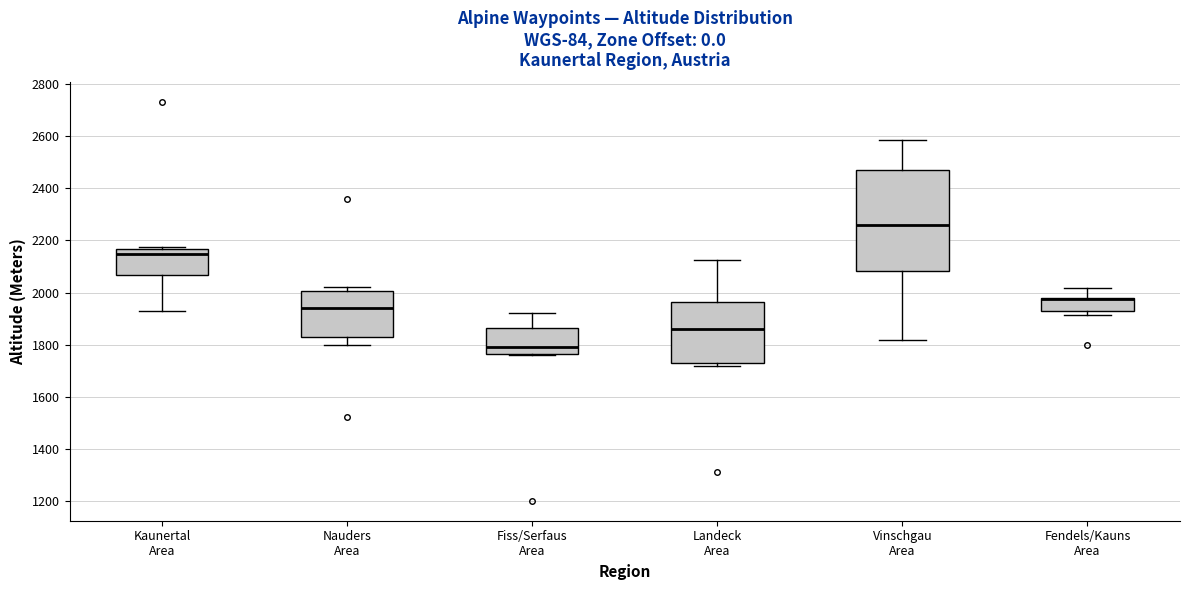

Reading left to right, transcribe this box plot: for each box, give where its median line is, the range the box spans, and where its two whiskers end, as read against the y-axis. The values are not printed on the chart, so give them approximately, as read against the axis.

Kaunertal Area: median 2140, box 2060 to 2160, whiskers 1920 to 2180
Nauders Area: median 1940, box 1820 to 2000, whiskers 1800 to 2020
Fiss/Serfaus Area: median 1800, box 1760 to 1860, whiskers 1760 to 1920
Landeck Area: median 1860, box 1720 to 1960, whiskers 1720 (just below the box's lower edge) to 2120
Vinschgau Area: median 2260, box 2080 to 2480, whiskers 1820 to 2580
Fendels/Kauns Area: median 1980 (drawn on the box's upper edge), box 1920 to 1980, whiskers 1920 (just below the box's lower edge) to 2020